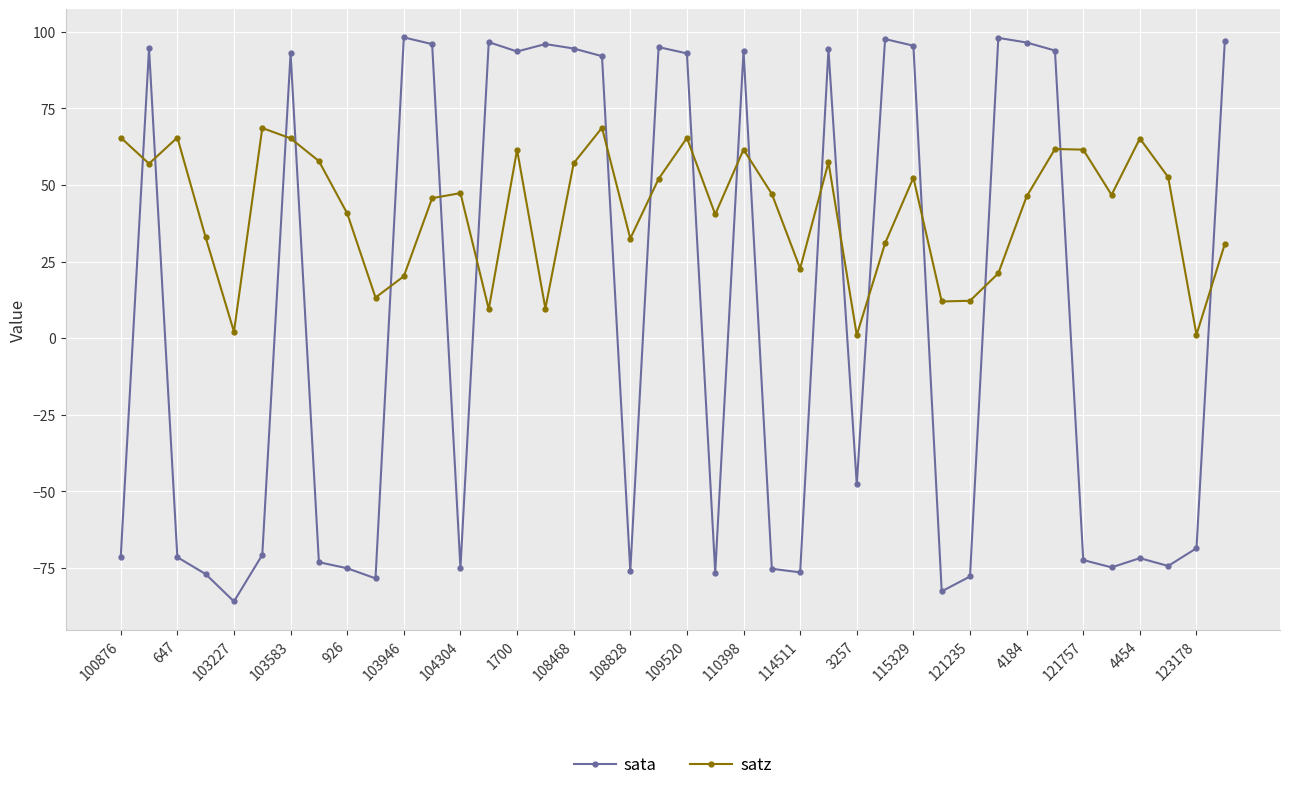

What is the value of the sata point at the 13th from the left?

-75.1